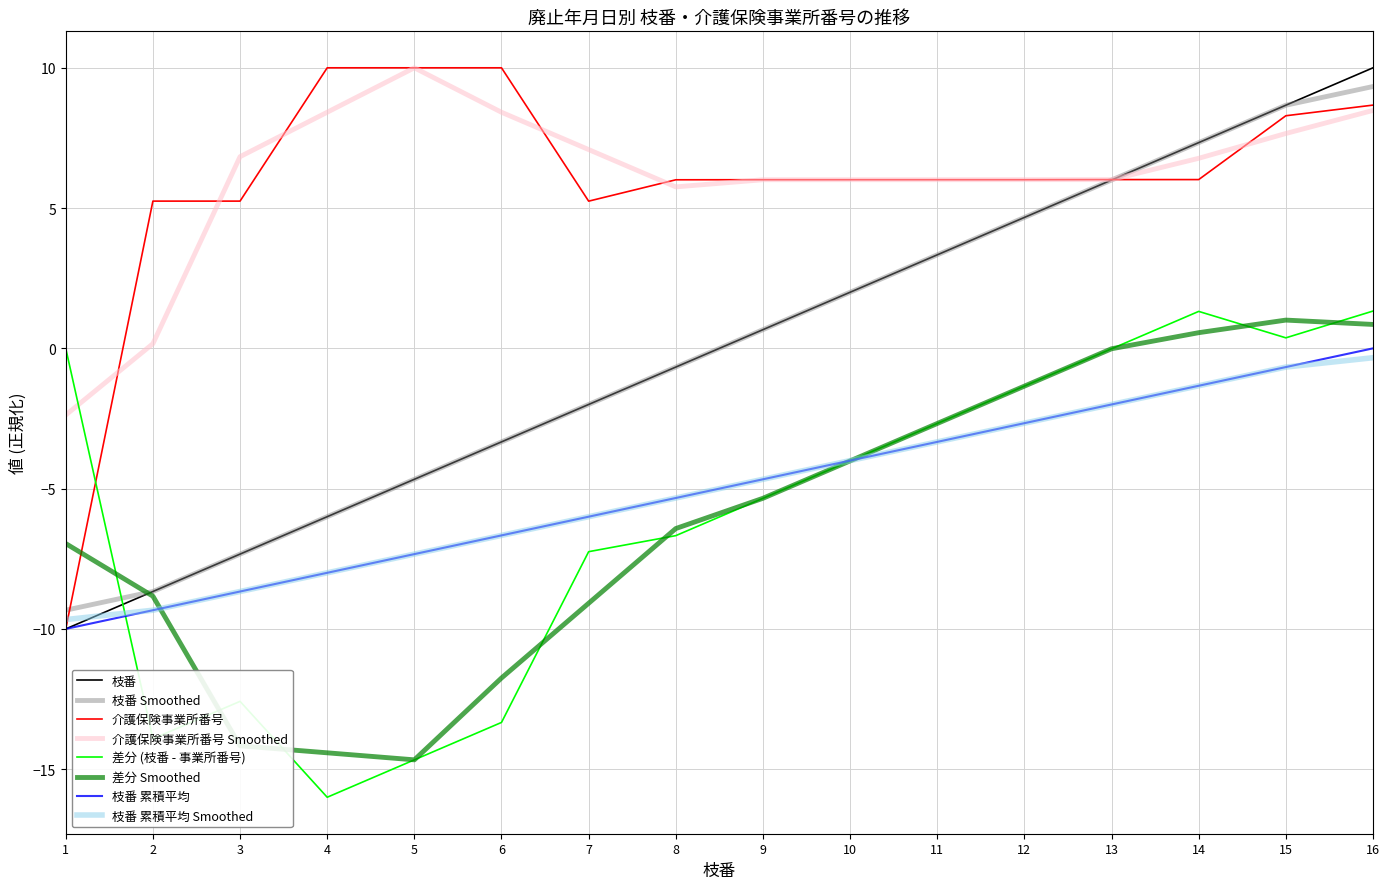

What is the difference between the highest and lowest values at 11?

9.3